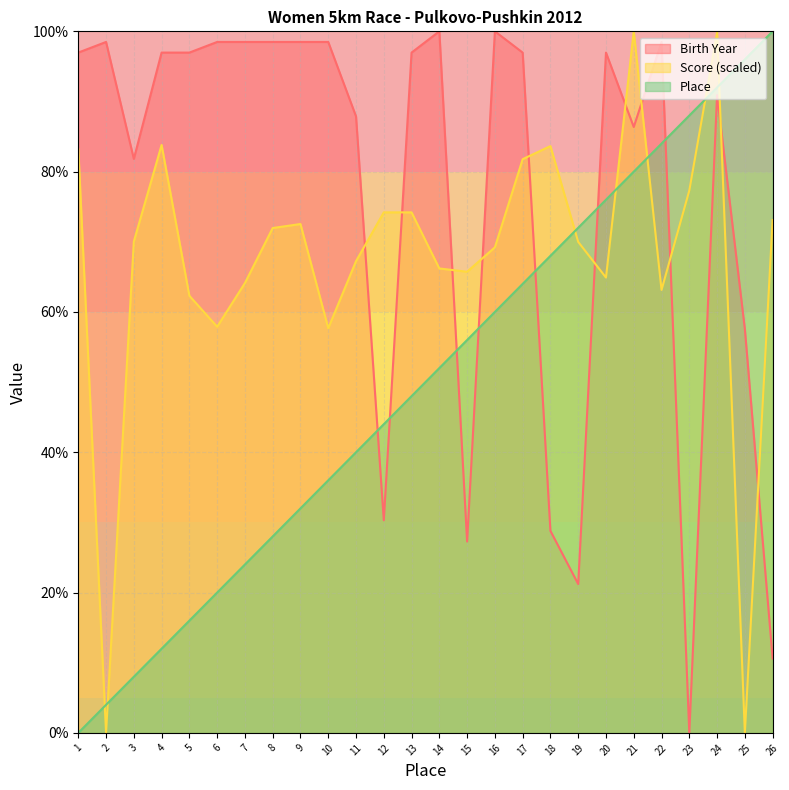

What are all the series names shown in the legend?

Birth Year, Score (scaled), Place